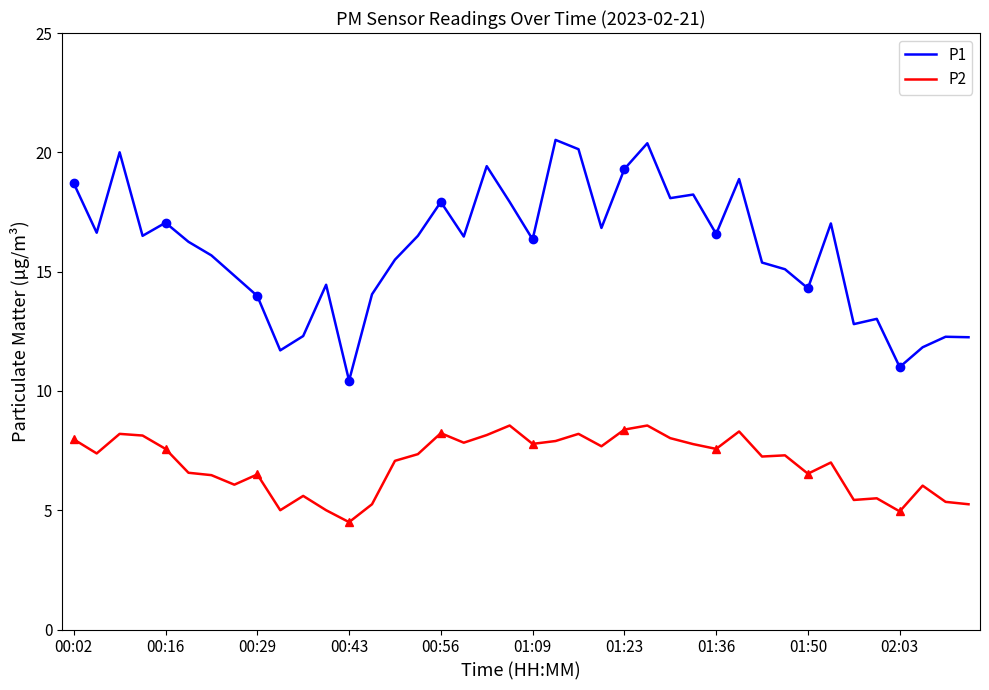

True or false: P1 and P2 cross at least once.

False